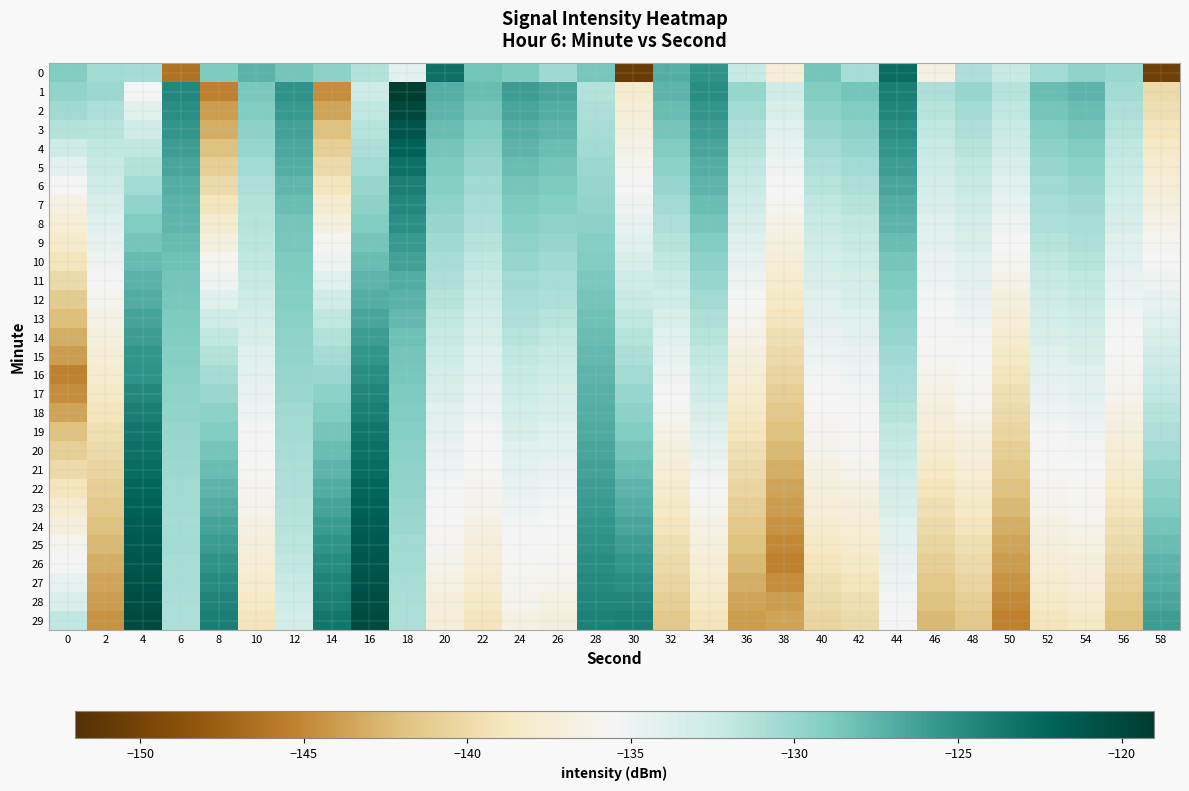

Reading right to left, transcribe all the data shown in this chart.

0: 58=-150.4	56=-130.1	54=-129.6	52=-130.6	50=-132.2	48=-131.1	46=-136.7	44=-122.8	42=-130.7	40=-128.4	38=-137.5	36=-132.4	34=-125.3	32=-127.0	30=-150.6	28=-128.6	26=-130.4	24=-128.9	22=-128.4	20=-123.0	18=-134.3	16=-131.2	14=-129.6	12=-128.5	10=-127.3	8=-128.8	6=-146.2	4=-130.7	2=-130.5	0=-129.1
1: 58=-140.0	56=-130.5	54=-127.5	52=-128.0	50=-131.5	48=-130.0	46=-131.0	44=-124.0	42=-128.5	40=-129.0	38=-133.0	36=-130.0	34=-125.0	32=-127.5	30=-138.0	28=-131.2	26=-126.5	24=-126.0	22=-128.0	20=-127.0	18=-119.2	16=-132.8	14=-144.8	12=-125.4	10=-128.7	8=-145.4	6=-124.6	4=-135.5	2=-130.3	0=-129.8
2: 58=-139.5	56=-131.0	54=-128.0	52=-128.5	50=-132.0	48=-130.5	46=-131.5	44=-124.5	42=-129.0	40=-129.5	38=-133.5	36=-130.5	34=-125.5	32=-128.0	30=-137.5	28=-131.0	26=-127.0	24=-126.5	22=-128.5	20=-127.5	18=-120.0	16=-132.0	14=-143.5	12=-125.8	10=-129.0	8=-144.0	6=-125.0	4=-134.0	2=-131.0	0=-130.4
3: 58=-139.0	56=-131.5	54=-128.5	52=-129.0	50=-132.5	48=-131.0	46=-132.0	44=-125.0	42=-129.5	40=-130.0	38=-134.0	36=-131.0	34=-126.0	32=-128.5	30=-137.0	28=-130.8	26=-127.5	24=-127.0	22=-129.0	20=-128.0	18=-121.0	16=-131.5	14=-142.0	12=-126.2	10=-129.5	8=-143.0	6=-125.5	4=-133.0	2=-131.5	0=-131.2
4: 58=-138.5	56=-132.0	54=-129.0	52=-129.5	50=-133.0	48=-131.5	46=-132.4	44=-125.5	42=-130.0	40=-130.5	38=-134.5	36=-131.5	34=-126.5	32=-129.0	30=-136.5	28=-130.5	26=-128.0	24=-127.5	22=-129.5	20=-128.4	18=-122.0	16=-131.0	14=-141.0	12=-126.7	10=-130.0	8=-142.0	6=-126.0	4=-132.0	2=-132.0	0=-132.8
5: 58=-138.0	56=-132.4	54=-129.5	52=-130.0	50=-133.5	48=-132.0	46=-132.8	44=-126.0	42=-130.5	40=-131.0	38=-135.0	36=-132.0	34=-127.0	32=-129.5	30=-136.0	28=-130.2	26=-128.4	24=-128.0	22=-130.0	20=-128.8	18=-123.0	16=-130.5	14=-140.0	12=-127.1	10=-130.5	8=-141.0	6=-126.5	4=-131.2	2=-132.4	0=-134.3
6: 58=-137.5	56=-132.8	54=-130.0	52=-130.4	50=-134.0	48=-132.4	46=-133.2	44=-126.5	42=-131.0	40=-131.5	38=-135.5	36=-132.5	34=-127.5	32=-130.0	30=-135.5	28=-130.0	26=-128.8	24=-128.4	22=-130.4	20=-129.2	18=-124.0	16=-130.0	14=-139.0	12=-127.6	10=-131.0	8=-140.0	6=-127.0	4=-130.5	2=-133.0	0=-135.5
7: 58=-137.0	56=-133.2	54=-130.4	52=-130.7	50=-134.5	48=-132.8	46=-133.6	44=-127.0	42=-131.5	40=-132.0	38=-136.0	36=-133.0	34=-128.0	32=-130.5	30=-135.0	28=-129.8	26=-129.2	24=-128.8	22=-130.7	20=-129.6	18=-124.6	16=-129.5	14=-138.0	12=-128.0	10=-131.2	8=-139.0	6=-127.3	4=-129.8	2=-133.5	0=-136.7
8: 58=-136.5	56=-133.6	54=-130.7	52=-131.1	50=-135.0	48=-133.2	46=-134.0	44=-127.5	42=-132.0	40=-132.4	38=-136.5	36=-133.5	34=-128.5	32=-131.0	30=-134.5	28=-129.5	26=-129.6	24=-129.2	22=-131.1	20=-130.0	18=-125.1	16=-129.0	14=-137.0	12=-128.4	10=-131.5	8=-138.0	6=-127.6	4=-129.1	2=-134.0	0=-137.5
9: 58=-136.0	56=-134.0	54=-131.1	52=-131.5	50=-135.5	48=-133.6	46=-134.3	44=-128.0	42=-132.4	40=-132.8	38=-137.0	36=-134.0	34=-129.0	32=-131.5	30=-134.0	28=-129.2	26=-130.0	24=-129.6	22=-131.5	20=-130.4	18=-125.7	16=-128.5	14=-136.0	12=-128.6	10=-131.8	8=-137.0	6=-127.9	4=-128.4	2=-134.5	0=-138.3
10: 58=-135.5	56=-134.3	54=-131.5	52=-131.9	50=-136.0	48=-134.0	46=-134.6	44=-128.4	42=-132.8	40=-133.2	38=-137.5	36=-134.5	34=-129.5	32=-132.0	30=-133.5	28=-129.0	26=-130.4	24=-130.0	22=-131.9	20=-130.7	18=-126.3	16=-128.0	14=-135.0	12=-128.8	10=-132.0	8=-136.0	6=-128.2	4=-127.8	2=-135.0	0=-139.1
11: 58=-135.0	56=-134.6	54=-131.9	52=-132.4	50=-136.5	48=-134.3	46=-134.9	44=-128.8	42=-133.2	40=-133.6	38=-138.0	36=-135.0	34=-130.0	32=-132.5	30=-133.0	28=-128.8	26=-130.7	24=-130.4	22=-132.4	20=-131.1	18=-126.9	16=-127.5	14=-134.0	12=-129.0	10=-132.4	8=-135.0	6=-128.4	4=-127.3	2=-135.5	0=-140.0
12: 58=-134.5	56=-134.9	54=-132.4	52=-132.8	50=-137.0	48=-134.6	46=-135.3	44=-129.2	42=-133.6	40=-134.0	38=-138.5	36=-135.5	34=-130.5	32=-133.0	30=-132.5	28=-128.5	26=-131.1	24=-130.7	22=-132.8	20=-131.5	18=-127.3	16=-127.0	14=-133.0	12=-129.2	10=-132.8	8=-134.0	6=-128.6	4=-126.9	2=-136.0	0=-141.2
13: 58=-134.0	56=-135.3	54=-132.8	52=-133.2	50=-137.5	48=-134.9	46=-135.5	44=-129.6	42=-134.0	40=-134.3	38=-139.0	36=-136.0	34=-131.0	32=-133.5	30=-132.0	28=-128.2	26=-131.5	24=-131.1	22=-133.2	20=-131.9	18=-127.7	16=-126.5	14=-132.0	12=-129.4	10=-133.2	8=-133.0	6=-128.8	4=-126.4	2=-136.5	0=-142.1
14: 58=-133.5	56=-135.5	54=-133.2	52=-133.6	50=-138.0	48=-135.3	46=-135.7	44=-130.0	42=-134.3	40=-134.6	38=-139.5	36=-136.5	34=-131.5	32=-134.0	30=-131.5	28=-128.0	26=-131.9	24=-131.5	22=-133.6	20=-132.4	18=-128.2	16=-126.0	14=-131.2	12=-129.6	10=-133.6	8=-132.0	6=-129.0	4=-126.0	2=-137.0	0=-143.0
15: 58=-133.0	56=-135.7	54=-133.6	52=-134.0	50=-138.5	48=-135.5	46=-135.9	44=-130.4	42=-134.6	40=-134.9	38=-140.0	36=-137.0	34=-132.0	32=-134.5	30=-131.0	28=-127.8	26=-132.4	24=-131.9	22=-134.0	20=-132.8	18=-128.4	16=-125.5	14=-130.7	12=-129.8	10=-134.0	8=-131.2	6=-129.2	4=-125.5	2=-137.5	0=-144.0
16: 58=-132.5	56=-135.9	54=-134.0	52=-134.3	50=-139.0	48=-135.7	46=-136.1	44=-130.7	42=-134.9	40=-135.3	38=-140.5	36=-137.5	34=-132.5	32=-135.0	30=-130.5	28=-127.5	26=-132.8	24=-132.4	22=-134.3	20=-133.2	18=-128.6	16=-125.0	14=-130.1	12=-130.0	10=-134.3	8=-130.7	6=-129.4	4=-125.4	2=-138.0	0=-145.4
17: 58=-132.0	56=-136.1	54=-134.3	52=-134.6	50=-139.5	48=-135.9	46=-136.7	44=-131.1	42=-135.3	40=-135.5	38=-141.0	36=-138.0	34=-133.0	32=-135.5	30=-130.0	28=-127.2	26=-133.2	24=-132.8	22=-134.6	20=-133.6	18=-128.8	16=-124.5	14=-129.6	12=-130.1	10=-134.6	8=-130.1	6=-129.6	4=-124.6	2=-138.5	0=-144.8
18: 58=-131.5	56=-136.7	54=-134.6	52=-134.9	50=-140.0	48=-136.1	46=-137.1	44=-131.5	42=-135.5	40=-135.7	38=-141.5	36=-138.5	34=-133.5	32=-136.0	30=-129.5	28=-127.0	26=-133.6	24=-133.2	22=-134.9	20=-134.0	18=-129.0	16=-124.0	14=-129.0	12=-130.4	10=-134.9	8=-129.5	6=-129.8	4=-123.9	2=-139.0	0=-143.5
19: 58=-131.0	56=-137.1	54=-134.9	52=-135.3	50=-140.5	48=-136.7	46=-137.5	44=-131.9	42=-135.7	40=-135.9	38=-142.0	36=-139.0	34=-134.0	32=-136.5	30=-129.0	28=-126.8	26=-134.0	24=-133.6	22=-135.3	20=-134.3	18=-129.2	16=-123.5	14=-128.4	12=-130.6	10=-135.3	8=-129.0	6=-130.0	4=-123.5	2=-139.5	0=-142.0
20: 58=-130.5	56=-137.5	54=-135.3	52=-135.5	50=-141.0	48=-137.1	46=-138.0	44=-132.4	42=-135.9	40=-136.1	38=-142.5	36=-139.5	34=-134.5	32=-137.0	30=-128.5	28=-126.5	26=-134.3	24=-134.0	22=-135.5	20=-134.6	18=-129.4	16=-123.0	14=-127.9	12=-130.7	10=-135.5	8=-128.4	6=-130.1	4=-123.0	2=-140.0	0=-141.0
21: 58=-130.0	56=-138.0	54=-135.5	52=-135.7	50=-141.5	48=-137.5	46=-138.5	44=-132.8	42=-136.1	40=-136.7	38=-143.0	36=-140.0	34=-135.0	32=-137.5	30=-128.0	28=-126.2	26=-134.6	24=-134.3	22=-135.7	20=-134.9	18=-129.6	16=-122.8	14=-127.4	12=-130.9	10=-135.7	8=-127.9	6=-130.3	4=-122.8	2=-140.5	0=-140.0
22: 58=-129.5	56=-138.5	54=-135.7	52=-135.9	50=-142.0	48=-138.0	46=-139.0	44=-133.2	42=-136.7	40=-137.1	38=-143.5	36=-140.5	34=-135.5	32=-138.0	30=-127.5	28=-126.0	26=-134.9	24=-134.6	22=-135.9	20=-135.3	18=-129.8	16=-122.4	14=-126.9	12=-131.1	10=-135.9	8=-127.4	6=-130.4	4=-122.4	2=-141.0	0=-139.0
23: 58=-129.0	56=-139.0	54=-135.9	52=-136.1	50=-142.5	48=-138.5	46=-139.5	44=-133.6	42=-137.1	40=-137.5	38=-144.0	36=-141.0	34=-136.0	32=-138.5	30=-127.0	28=-125.8	26=-135.3	24=-134.9	22=-136.1	20=-135.5	18=-130.0	16=-122.0	14=-126.4	12=-131.2	10=-136.1	8=-126.9	6=-130.5	4=-122.0	2=-141.5	0=-138.0
24: 58=-128.5	56=-139.5	54=-136.1	52=-136.7	50=-143.0	48=-139.0	46=-140.0	44=-134.0	42=-137.5	40=-138.0	38=-144.5	36=-141.5	34=-136.5	32=-139.0	30=-126.5	28=-125.5	26=-135.5	24=-135.3	22=-136.7	20=-135.7	18=-130.1	16=-121.7	14=-125.9	12=-131.5	10=-136.7	8=-126.4	6=-130.7	4=-121.7	2=-142.0	0=-137.1
25: 58=-128.0	56=-140.0	54=-136.7	52=-137.1	50=-143.5	48=-139.5	46=-140.5	44=-134.3	42=-138.0	40=-138.5	38=-145.0	36=-142.0	34=-137.0	32=-139.5	30=-126.0	28=-125.2	26=-135.7	24=-135.5	22=-137.1	20=-135.9	18=-130.4	16=-121.4	14=-125.4	12=-131.8	10=-137.1	8=-125.9	6=-130.6	4=-121.4	2=-142.5	0=-136.0
26: 58=-127.5	56=-140.5	54=-137.1	52=-137.5	50=-144.0	48=-140.0	46=-141.0	44=-134.6	42=-138.5	40=-139.0	38=-145.4	36=-142.5	34=-137.5	32=-140.0	30=-125.5	28=-125.0	26=-135.9	24=-135.7	22=-137.5	20=-136.1	18=-130.6	16=-121.1	14=-124.9	12=-132.0	10=-137.5	8=-125.4	6=-130.7	4=-121.1	2=-143.0	0=-135.5
27: 58=-127.0	56=-141.0	54=-137.5	52=-138.0	50=-144.5	48=-140.5	46=-141.5	44=-134.9	42=-139.0	40=-139.5	38=-144.8	36=-143.0	34=-138.0	32=-140.5	30=-125.0	28=-124.8	26=-136.1	24=-135.9	22=-138.0	20=-136.7	18=-130.7	16=-120.8	14=-124.4	12=-132.4	10=-138.0	8=-124.9	6=-130.8	4=-120.8	2=-143.5	0=-134.6
28: 58=-126.5	56=-141.5	54=-138.0	52=-138.5	50=-145.0	48=-141.0	46=-142.0	44=-135.3	42=-139.5	40=-140.0	38=-144.0	36=-143.5	34=-138.5	32=-141.0	30=-124.5	28=-124.5	26=-136.7	24=-136.1	22=-138.5	20=-137.1	18=-130.9	16=-120.5	14=-123.9	12=-132.8	10=-138.5	8=-124.4	6=-131.0	4=-120.5	2=-144.0	0=-133.6
29: 58=-126.0	56=-142.0	54=-138.5	52=-139.0	50=-145.4	48=-141.5	46=-142.5	44=-135.5	42=-140.0	40=-140.5	38=-143.5	36=-144.0	34=-139.0	32=-141.5	30=-124.0	28=-124.2	26=-137.1	24=-136.7	22=-139.0	20=-137.5	18=-131.1	16=-120.2	14=-123.5	12=-133.2	10=-139.0	8=-123.9	6=-131.1	4=-120.2	2=-144.5	0=-132.0